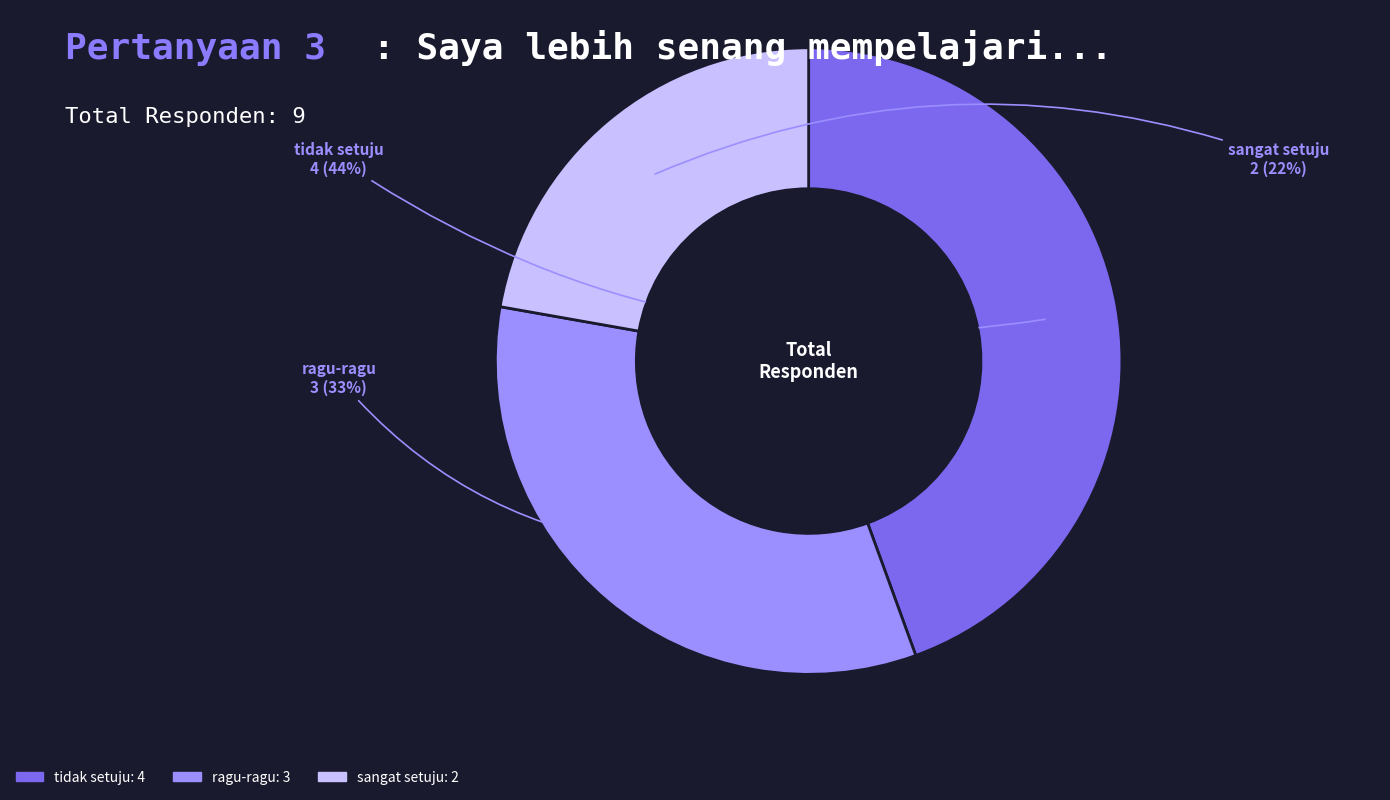

Between tidak setuju and sangat setuju, which is larger?

tidak setuju